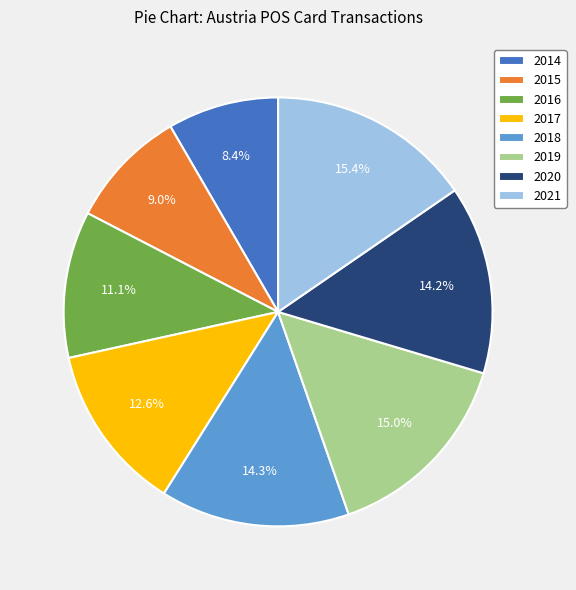

True or false: 2014 accounts for 14% of the total.

False